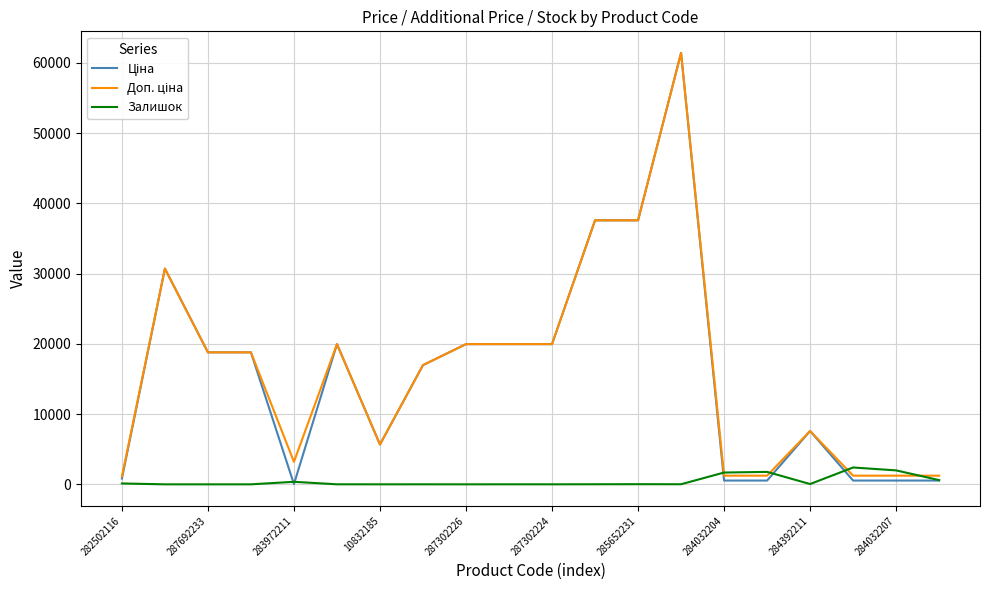

True or false: Залишок has more than 0 points higher than both neighbors.

True